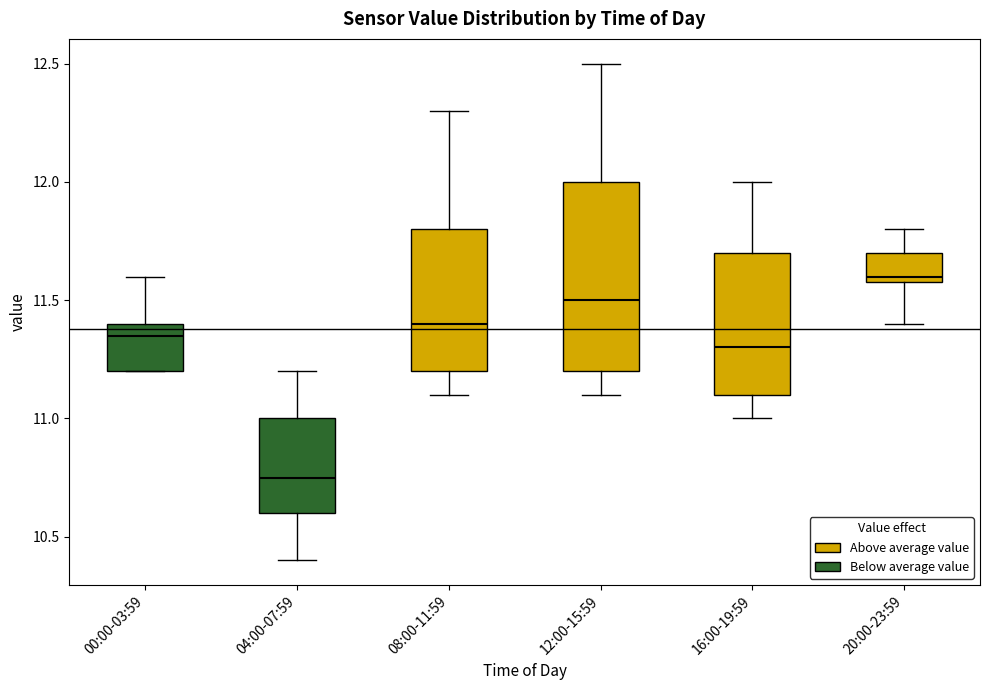

Which box's median line is the lowest?

04:00-07:59